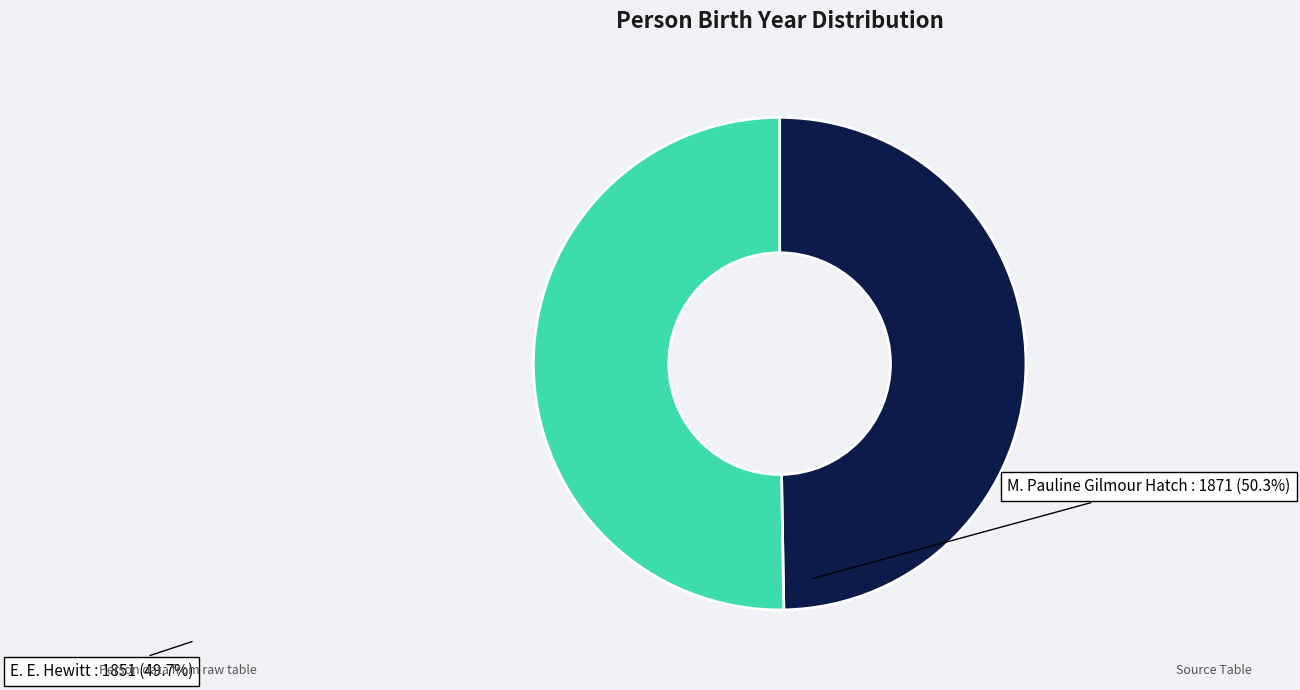

Rank the categories by value from highest to lowest.

M. Pauline Gilmour Hatch, E. E. Hewitt